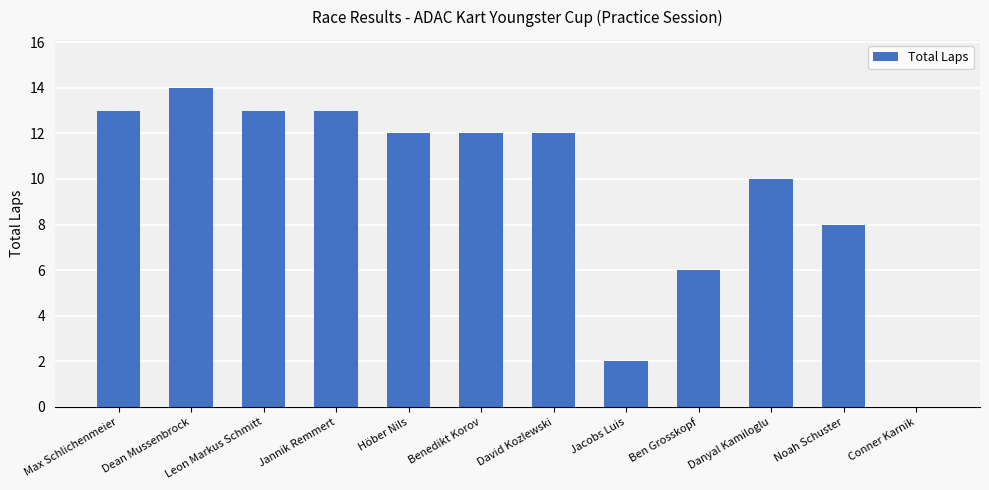

What is the sum of the values at David Kozlewski and Dean Mussenbrock?

26